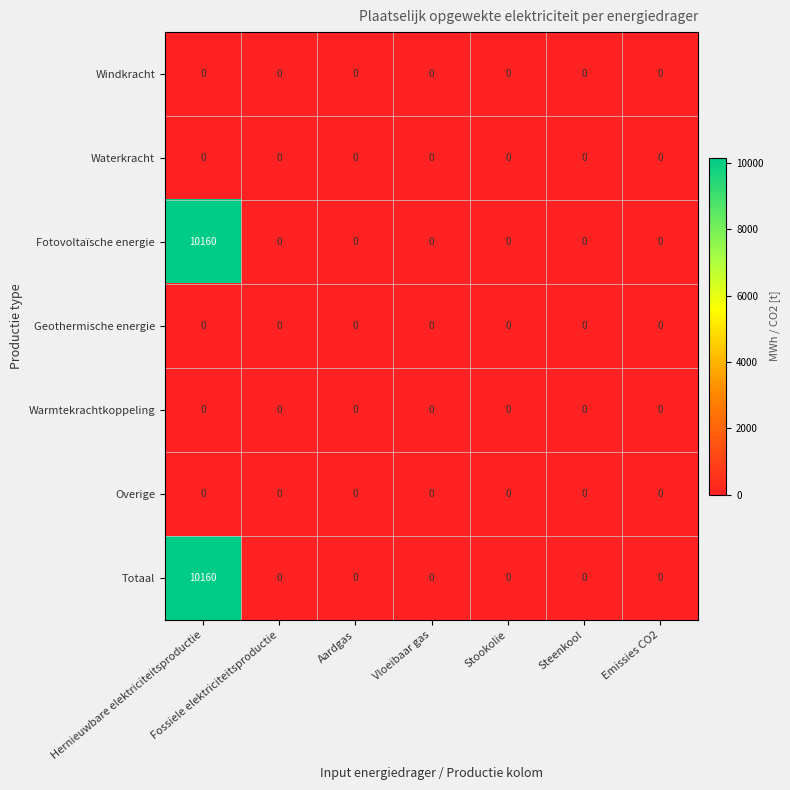

What is the total value across all series at Hernieuwbare elektriciteitsproductie?

20320